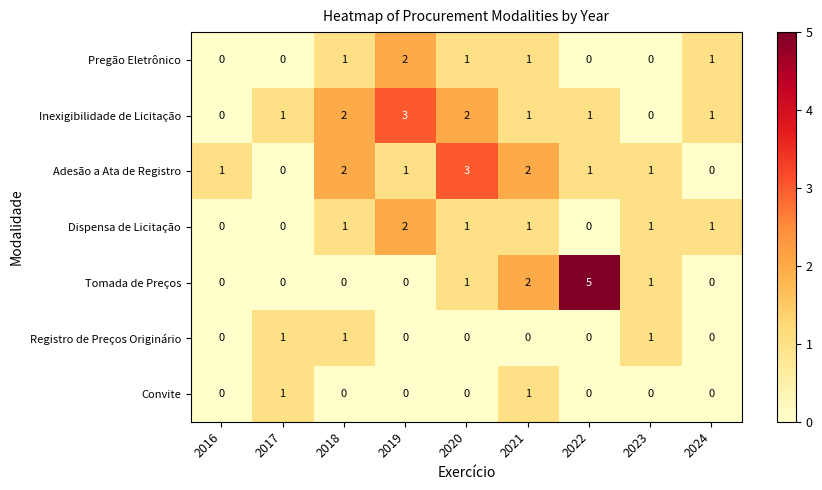

What is the greatest value displayed?

5